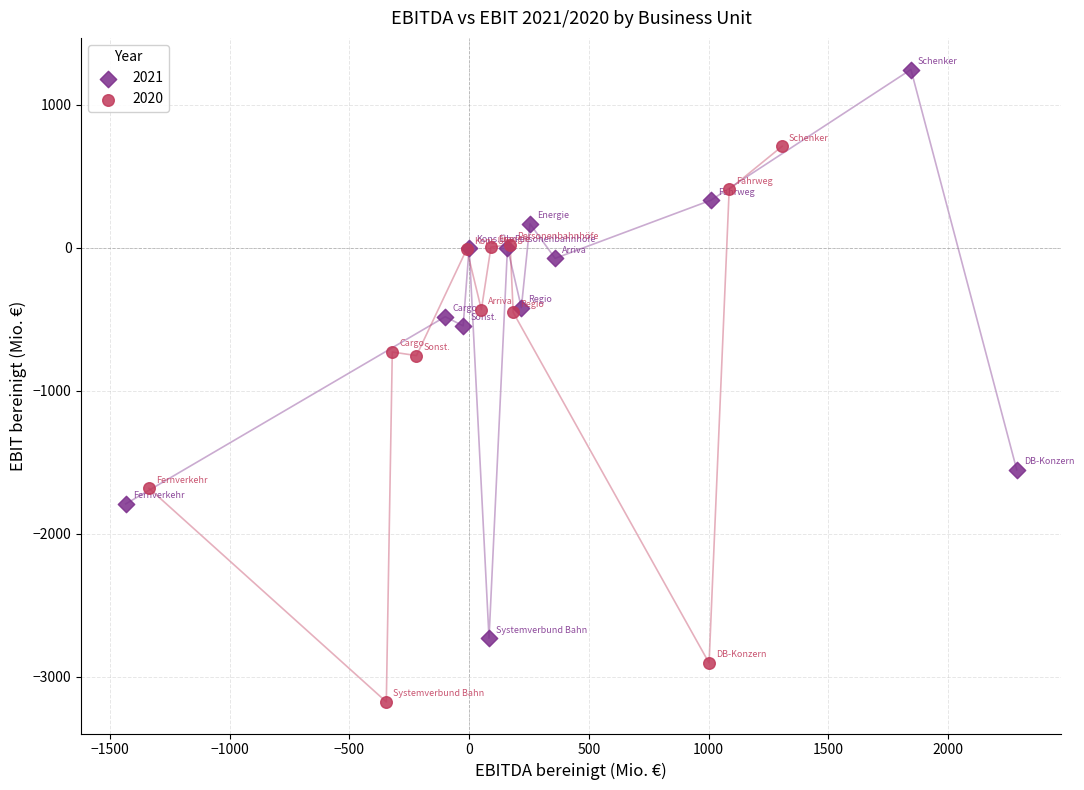

Which series reaches the minimum Y coordinate?

2020